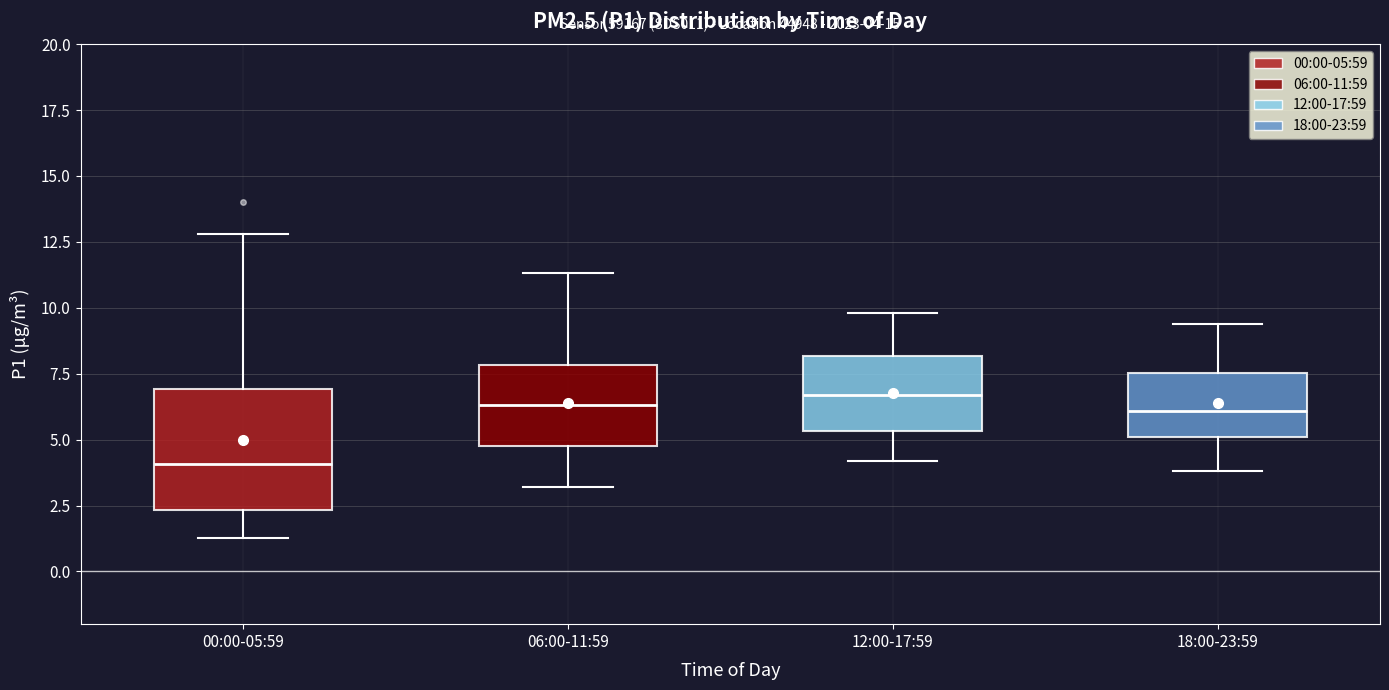

Which box is the tallest, from its lower edge to its upper edge?

00:00-05:59